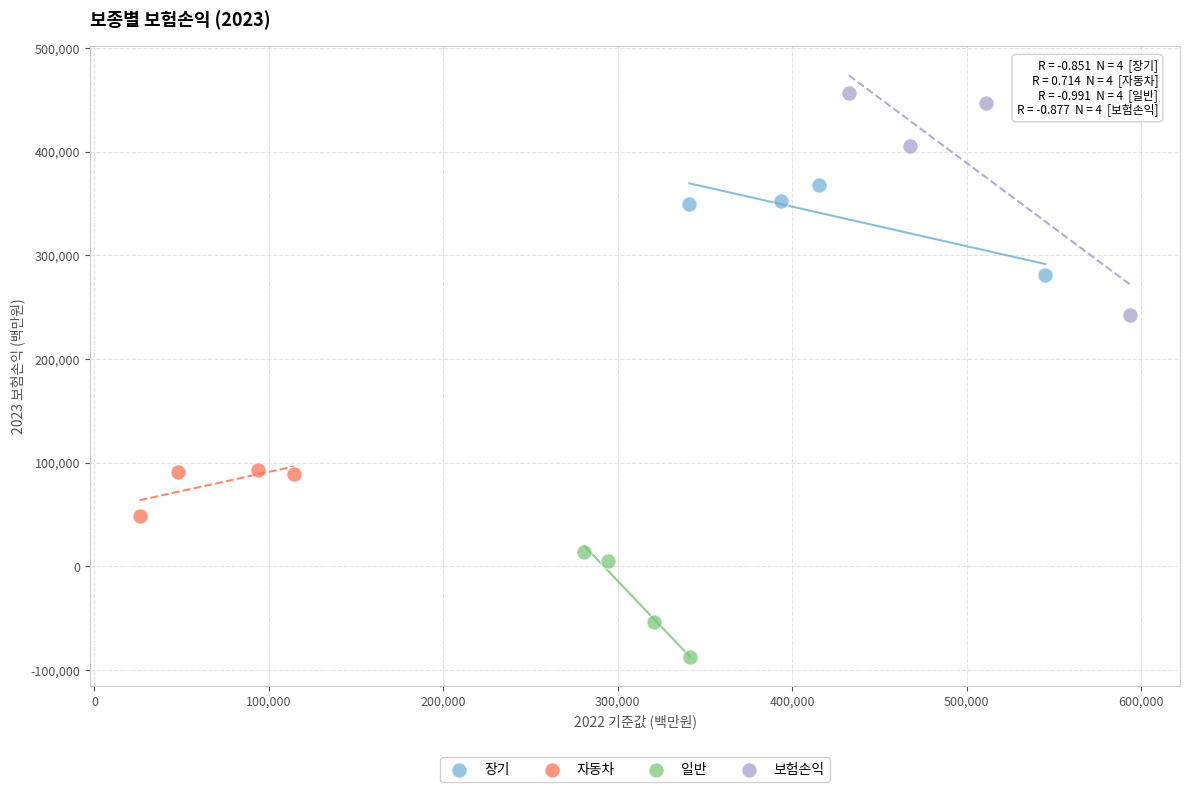

Which series has the largest Y range (max minus min)?

보험손익